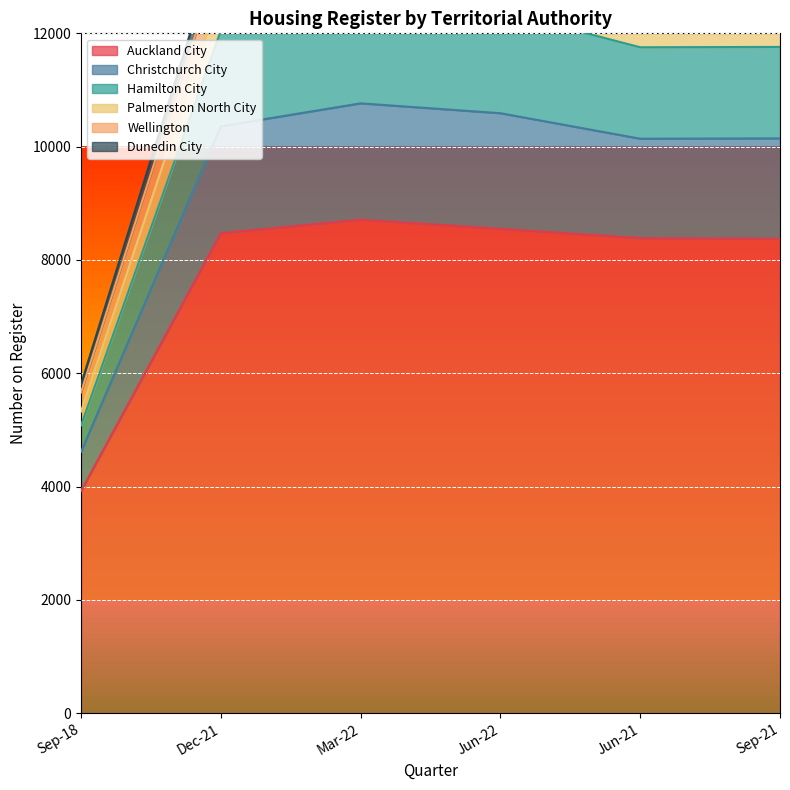

In Hamilton City, how many points are higher than both neighbors (excluding endpoints)?

1